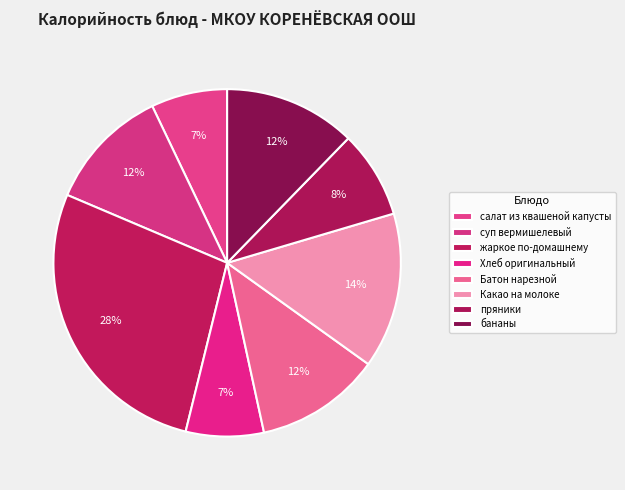

Which has a higher value, пряники or Хлеб оригинальный?

пряники